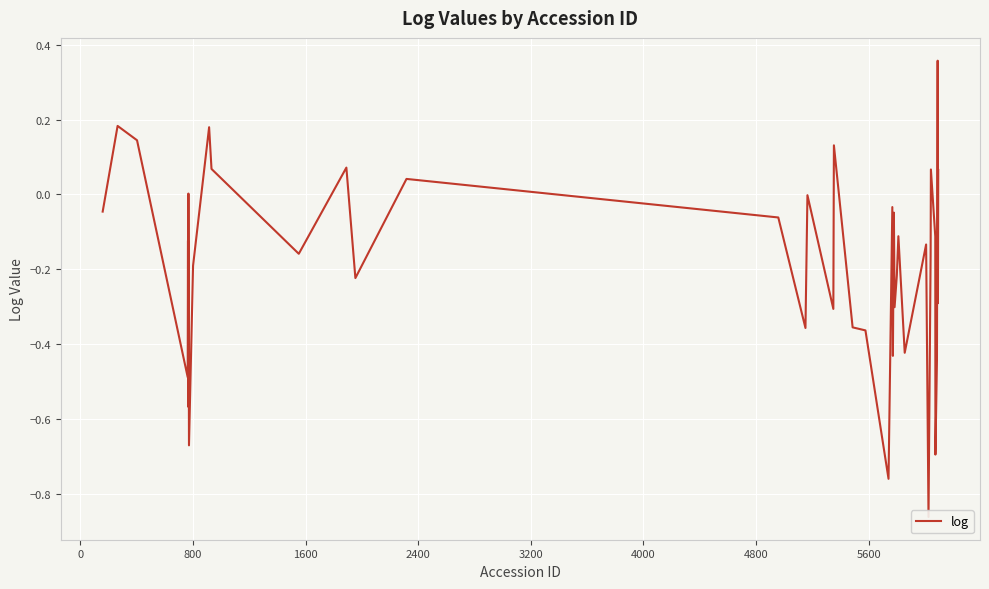

What is the smallest value displayed?

-0.9